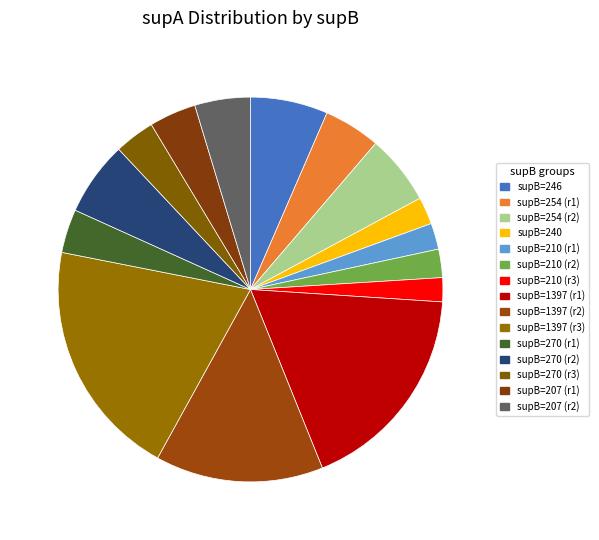

How many slices are in this pie chart?

15